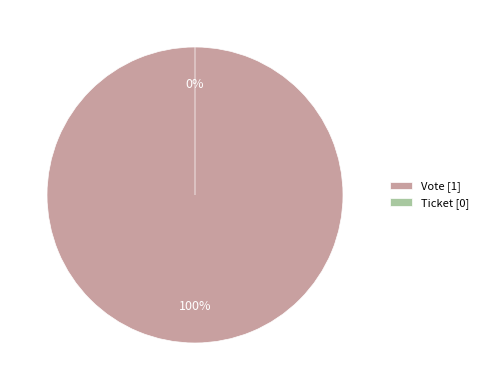

Which slice is the largest?

Vote